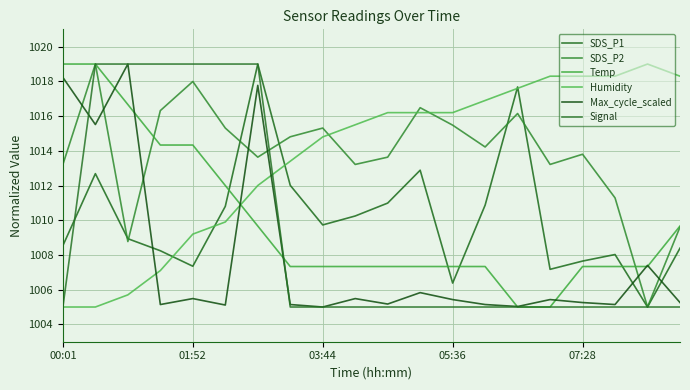

At which label does Temp reach its minimum?

14